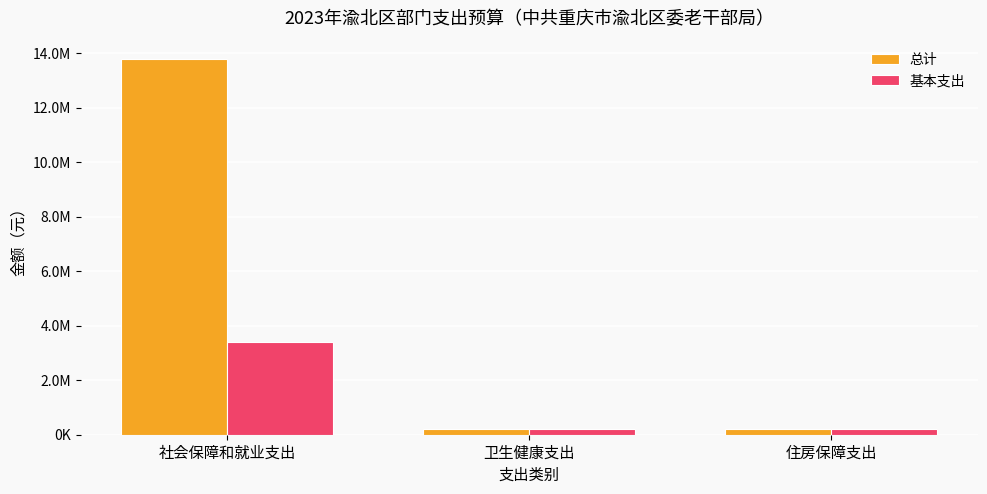

The 总计 series shows 51150.9 at 卫生健康支出. True or false?

False